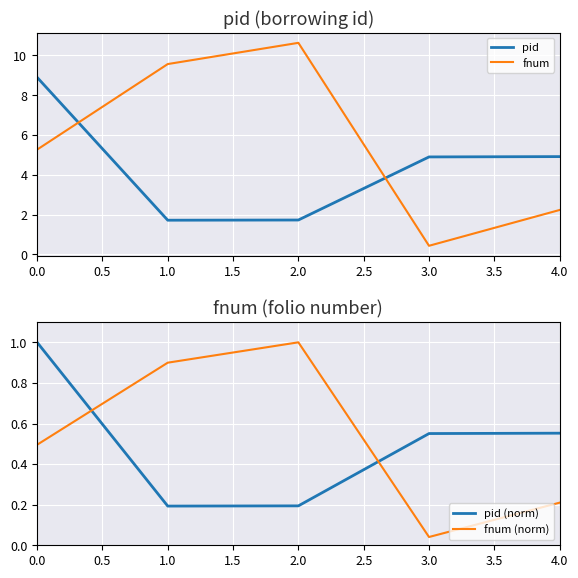

What is the average value of the fnum series?

5.6